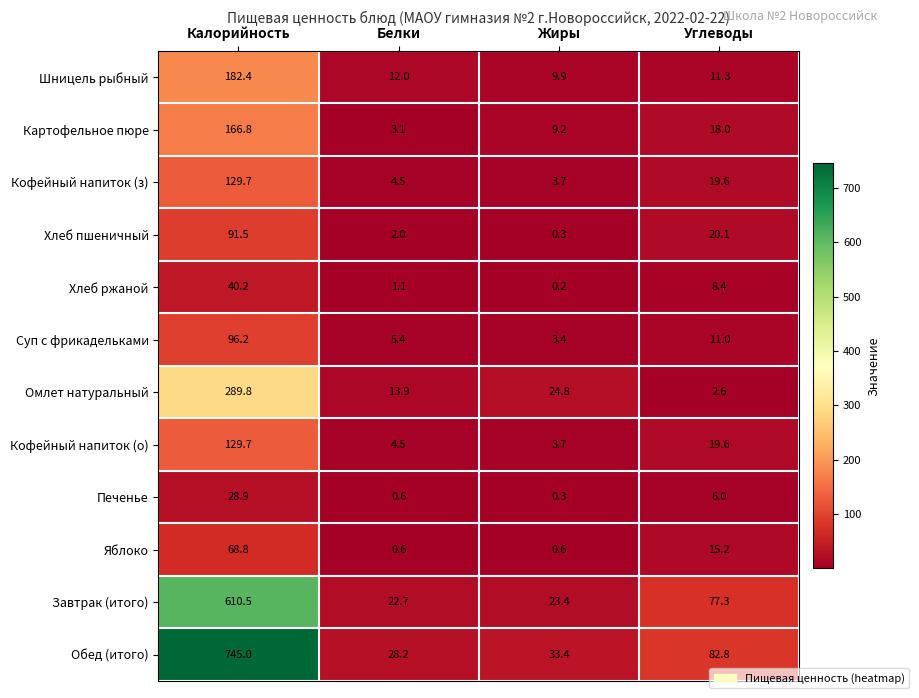

What is the difference between the Завтрак (итого) values at Жиры and Углеводы?

53.9